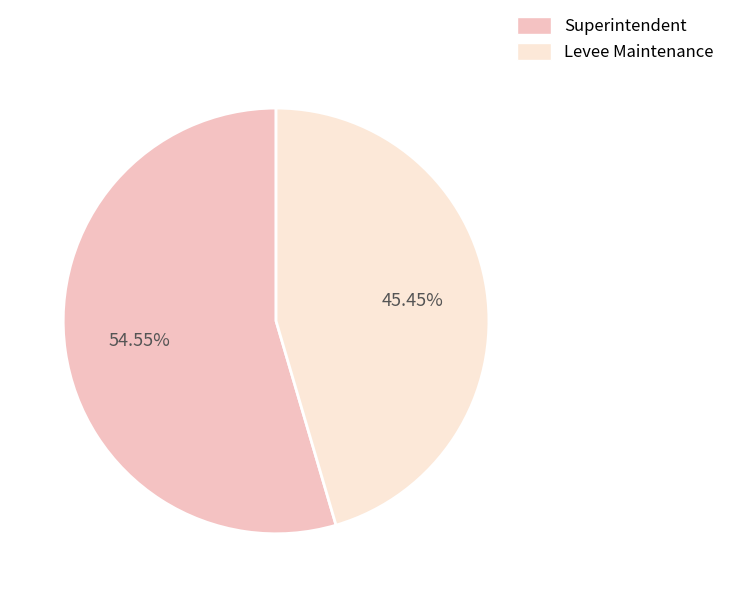

To the nearest percent, what is the average slice percentage?

50%